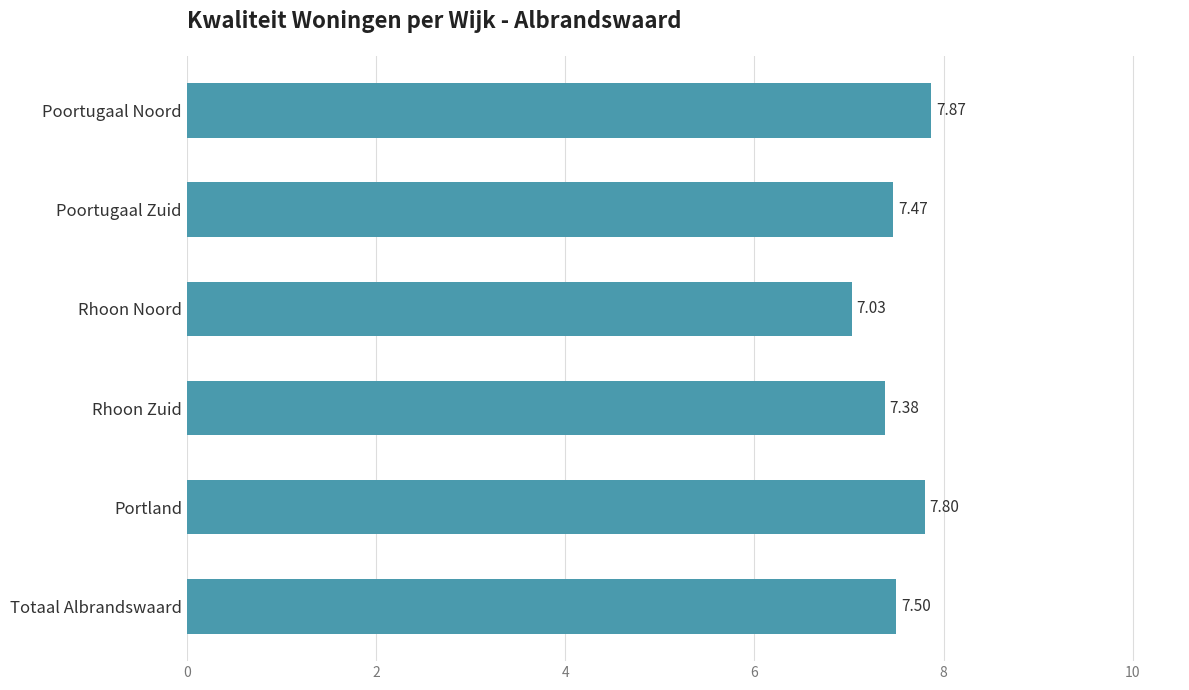

What is the difference between the second highest and second lowest values?

0.4